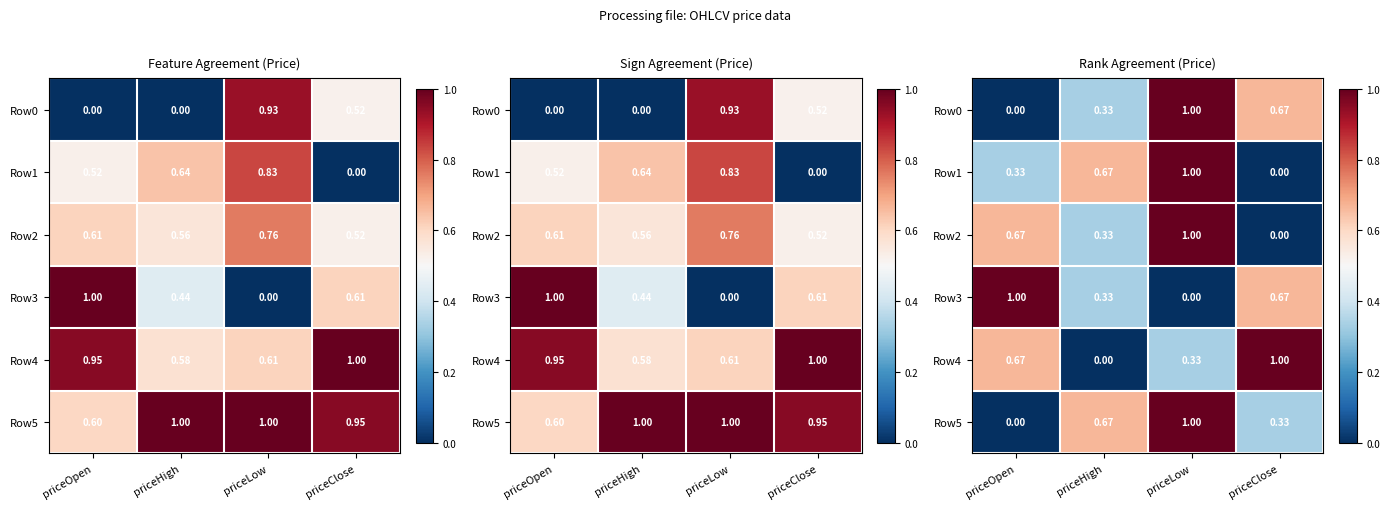

What is the sum of all Row4 values?

2.0